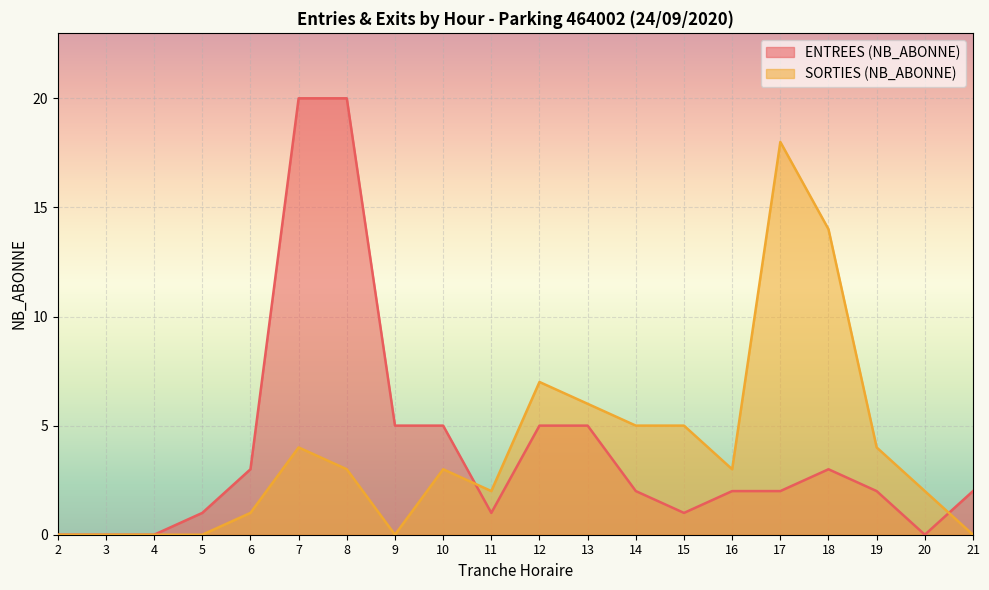

What is the approximate value of SORTIES (NB_ABONNE) at 10?

3